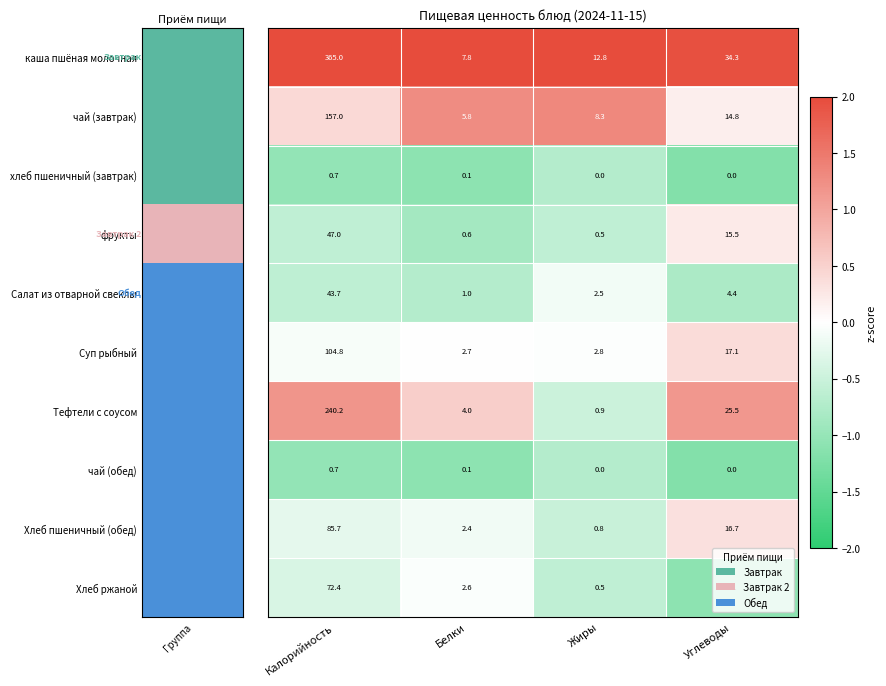

What is the spread (max minus min) of values at Калорийность?

364.3